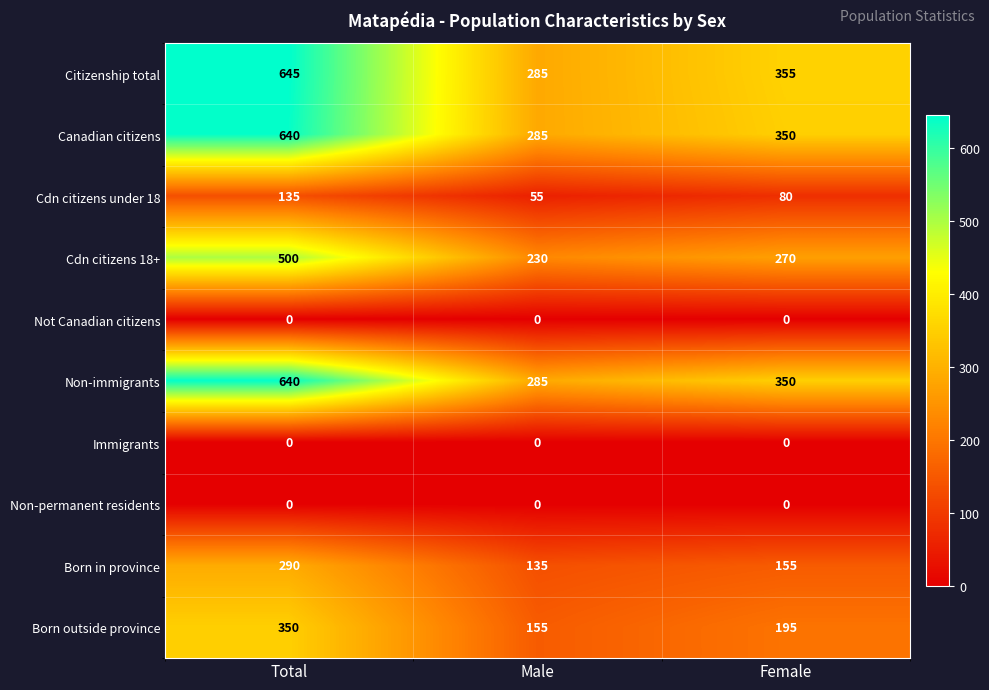

What is the difference between the maximum and minimum values in the Non-immigrants series?

355